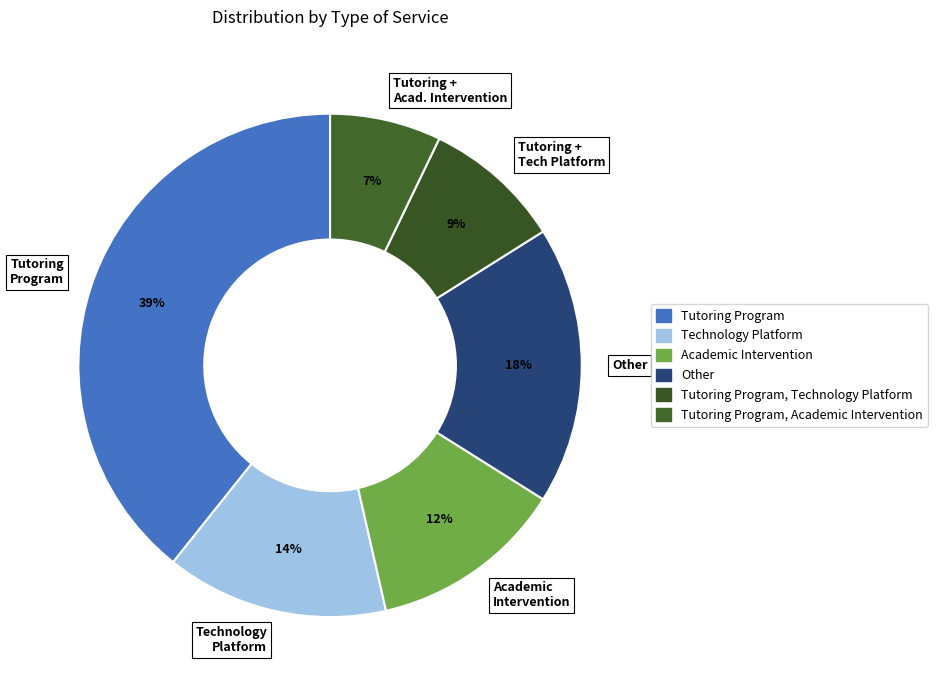

Is the sum of Other and Tutoring Program greater than half?

Yes